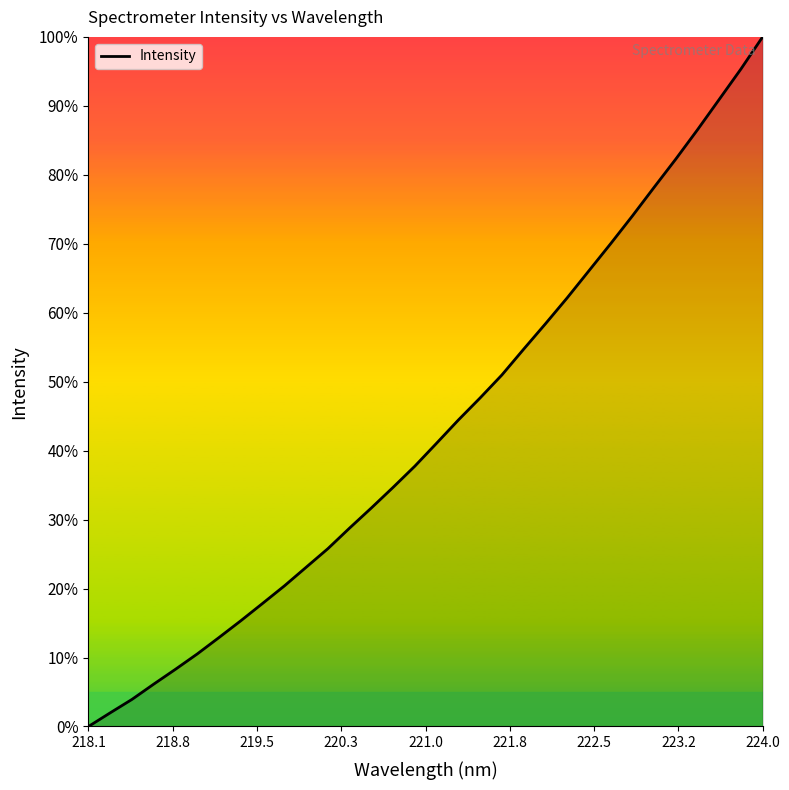

How many values exceed 41?

16